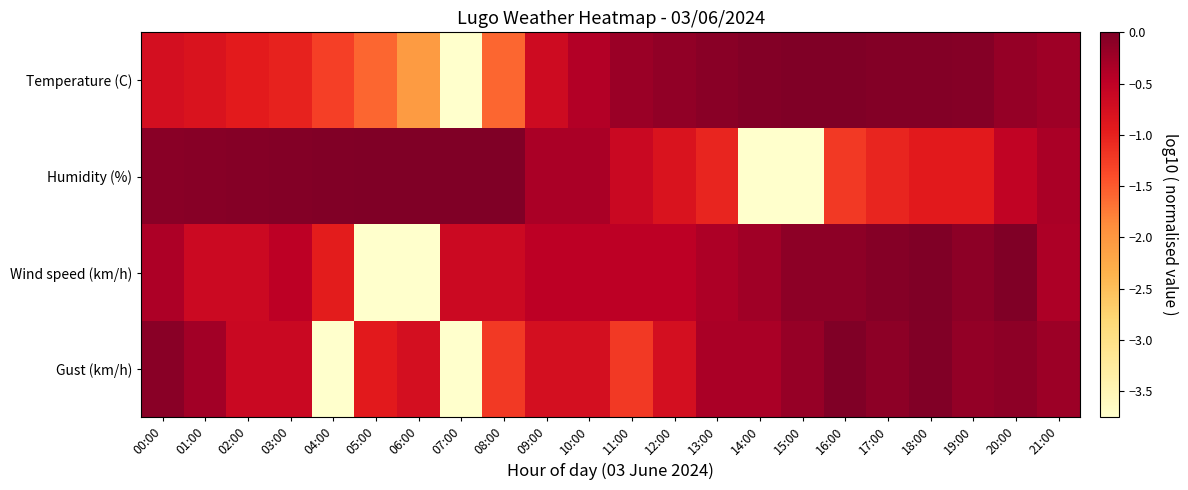

Between 06:00 and 20:00, which series saw the biggest shift?

Wind speed (km/h)